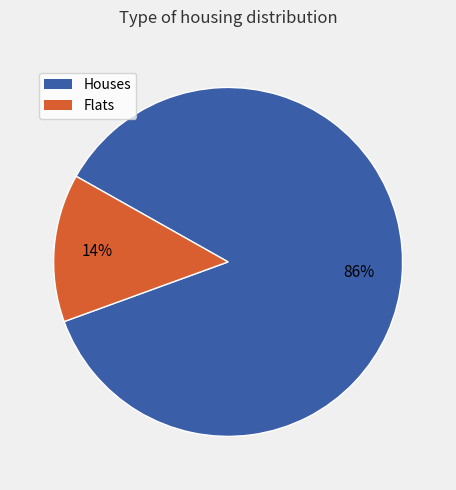

Is there any slice that represents more than half of the pie?

Yes